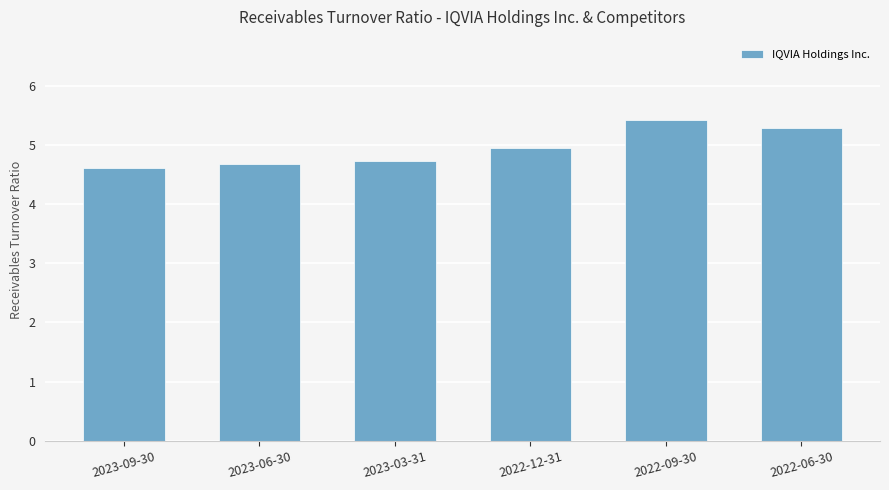

Reading left to right, list all the values displayed in this chart.

4.6	4.7	4.7	4.9	5.4	5.3